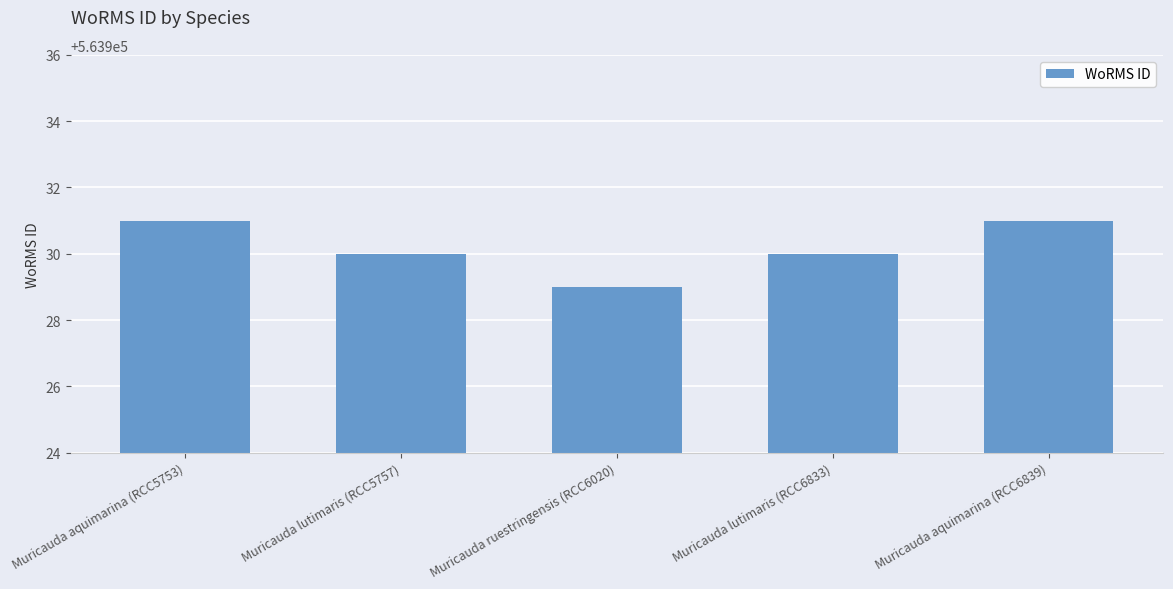

What position from the right is Muricauda ruestringensis (RCC6020)?

3